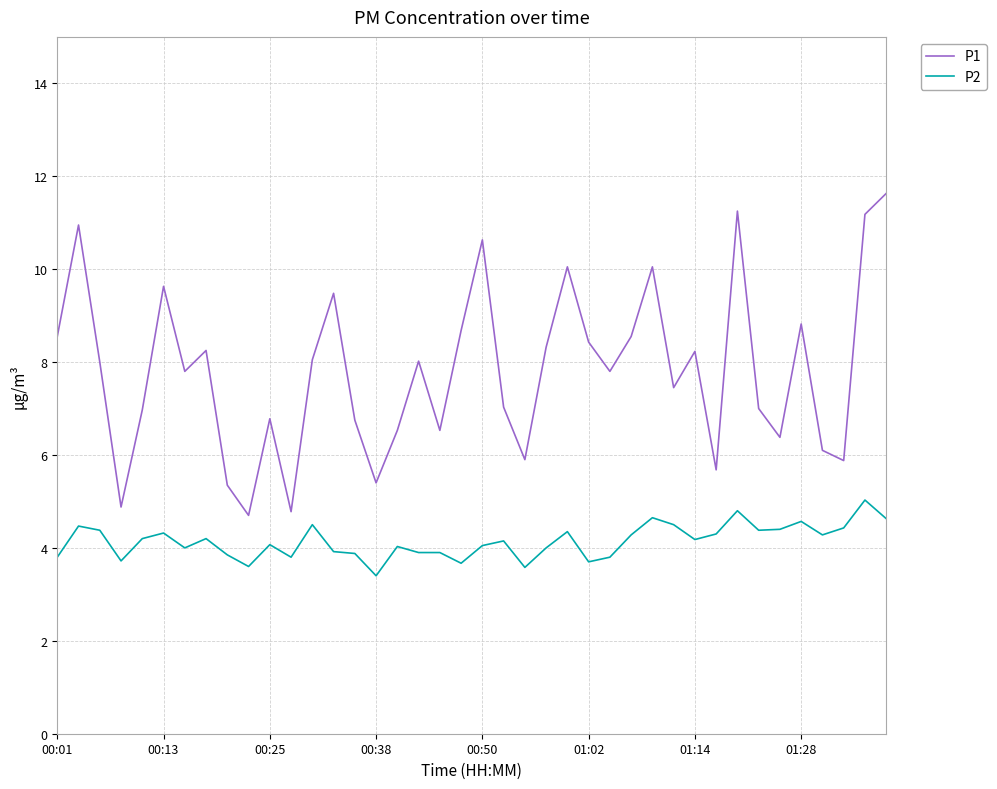

Rank the series by their maximum value, from highest to lowest.

P1, P2